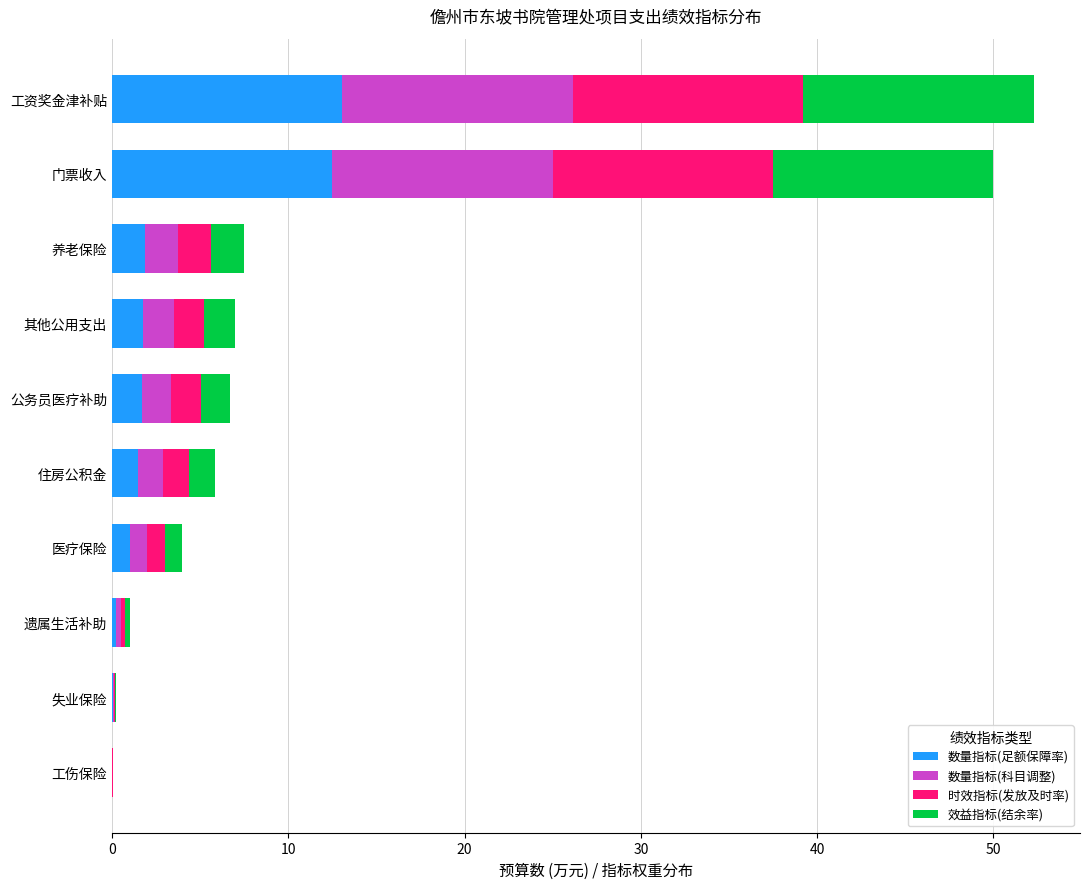

What is the maximum value for 数量指标(足额保障率)?

13.1